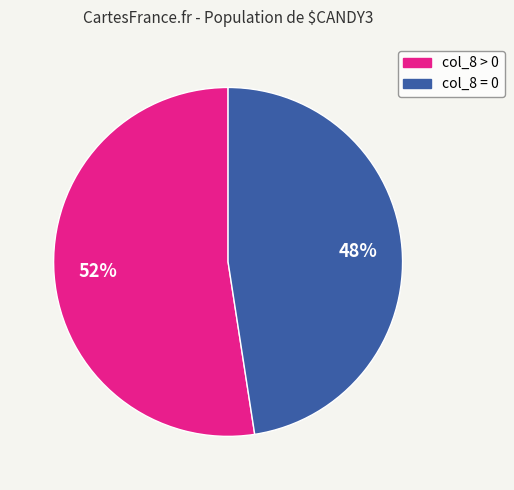

To the nearest percent, what is the average slice percentage?

50%